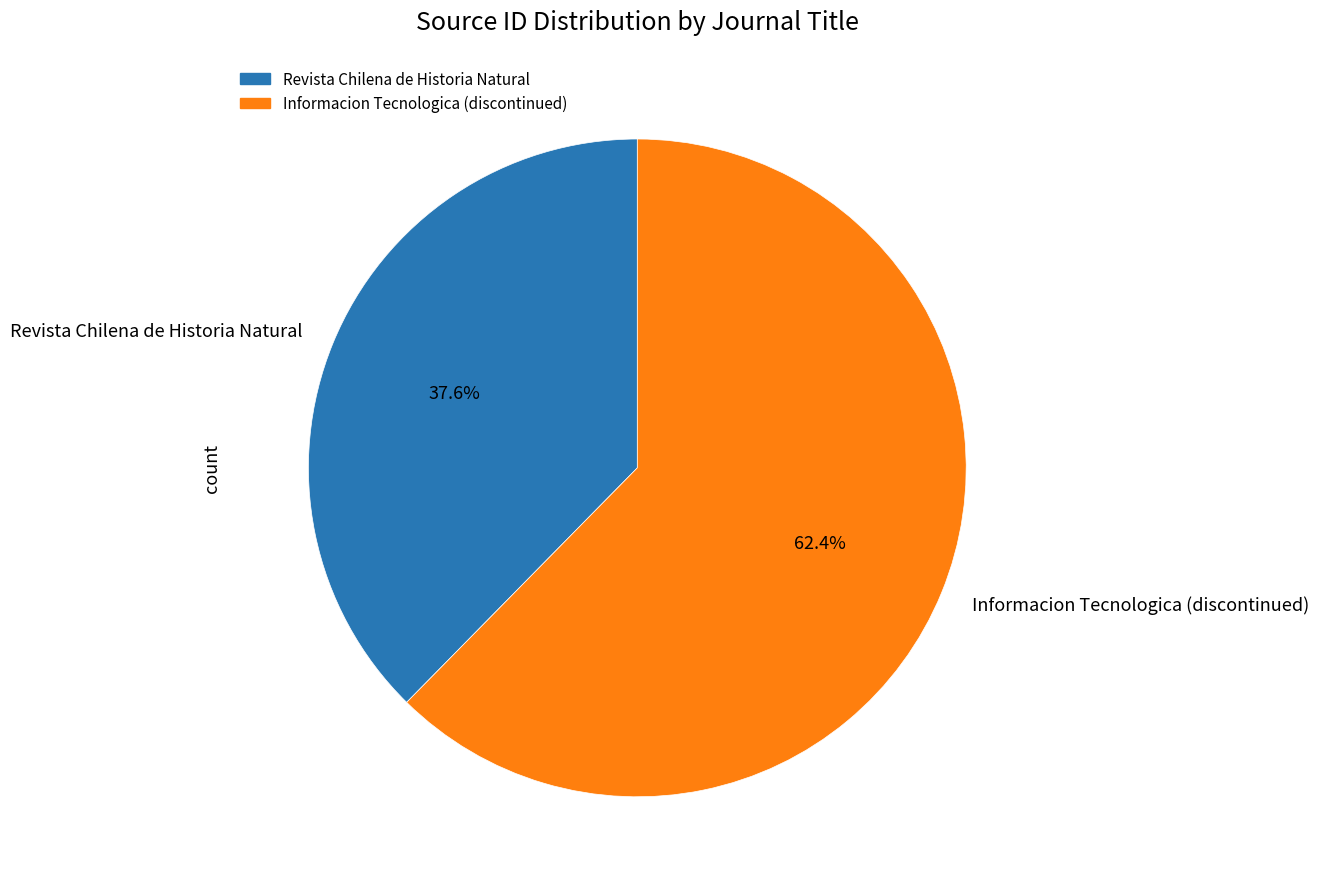

To the nearest percent, what is the average slice percentage?

50%